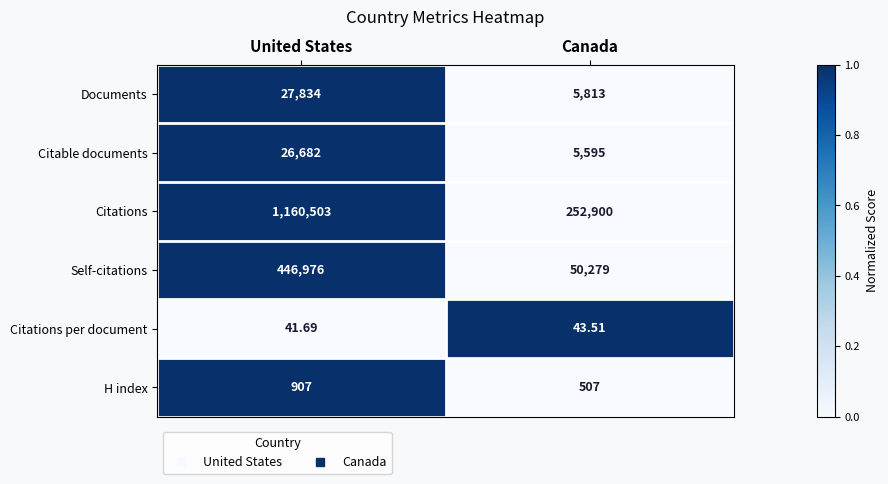

Rank the series at Canada from lowest to highest value.

Citations per document, H index, Citable documents, Documents, Self-citations, Citations